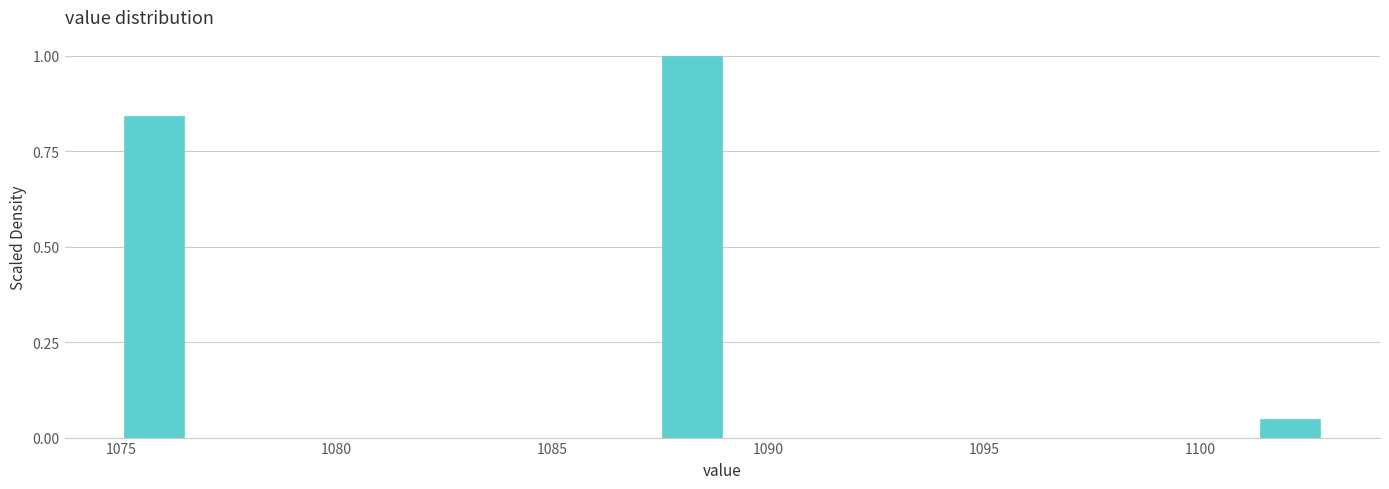

Read against the x-axis, roughly where is the centre of the tallest bar?

1088.0